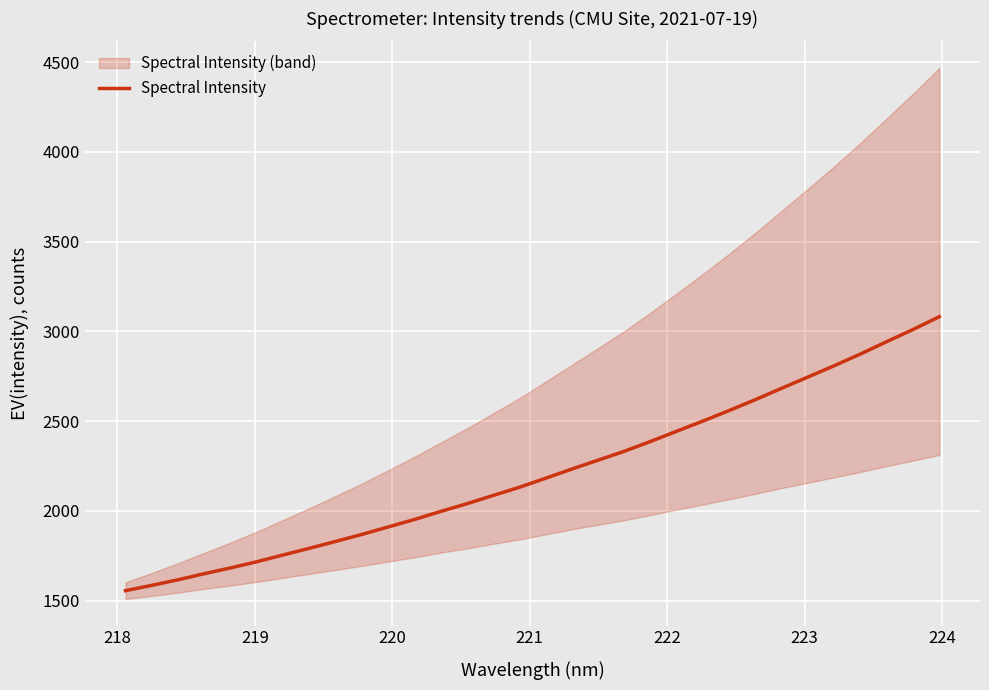

What is the sum of all values?

70851.9